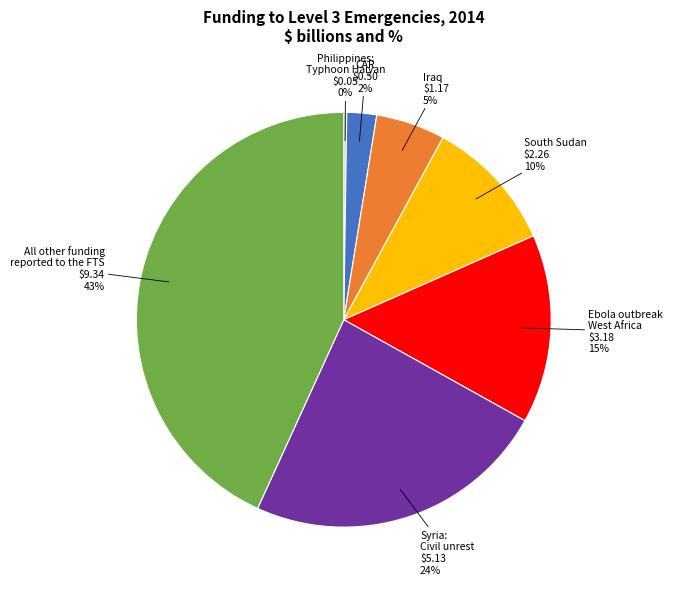

Is there a majority slice in this chart?

No